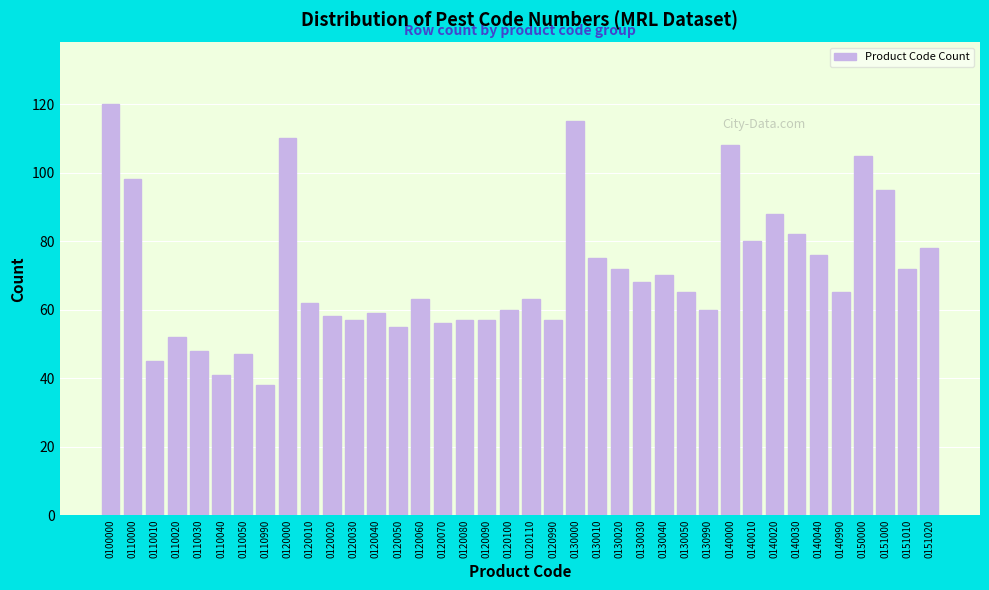

What is the difference between the maximum and minimum values?

82